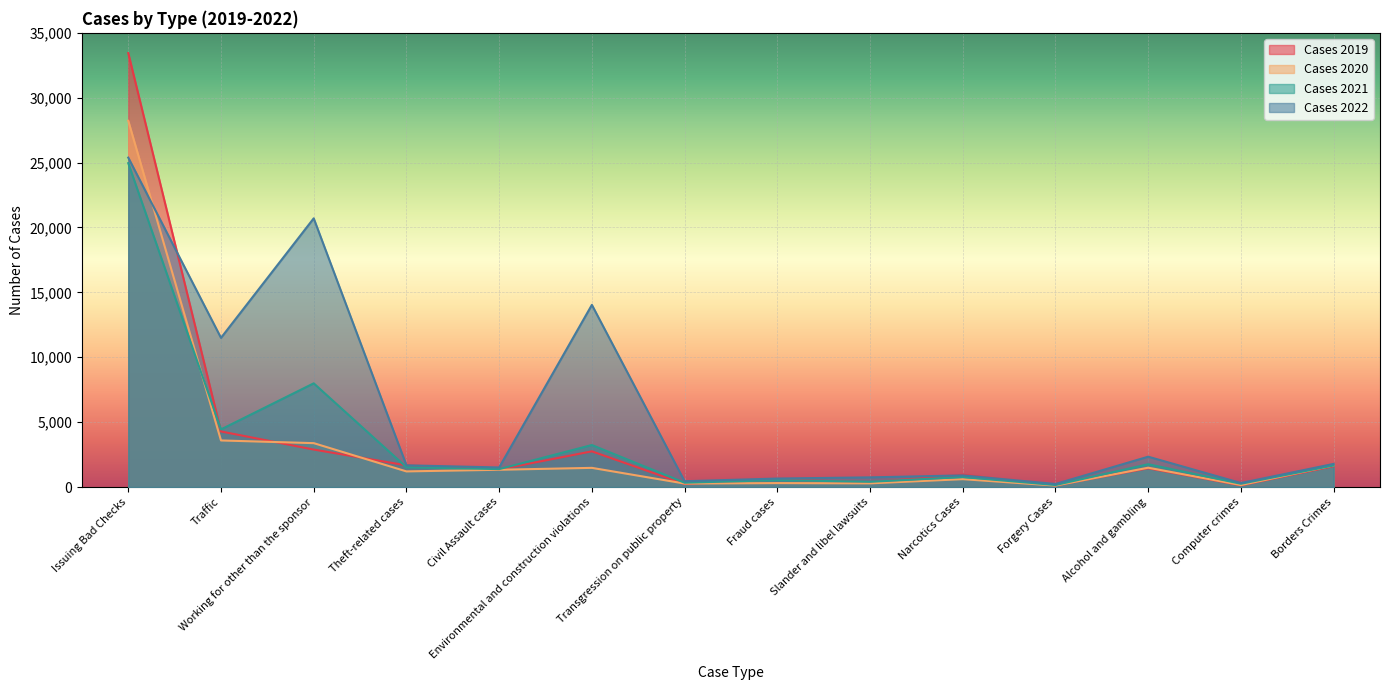

The value of Cases 2021 at Environmental and construction violations is 3236. True or false?

True